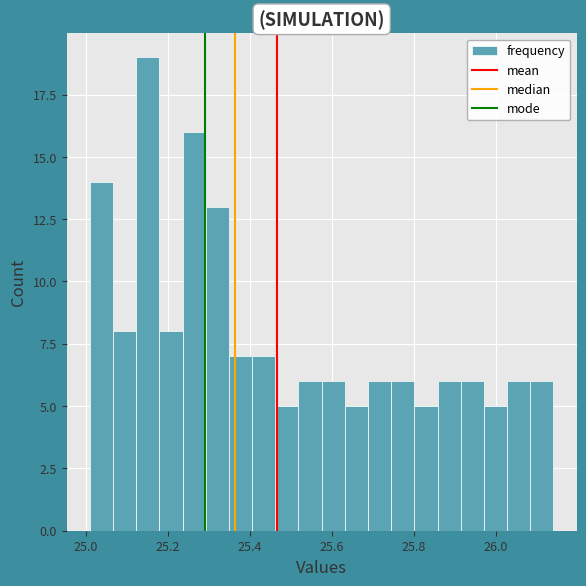

Read against the x-axis, roughly where is the centre of the tallest bar?

25.16